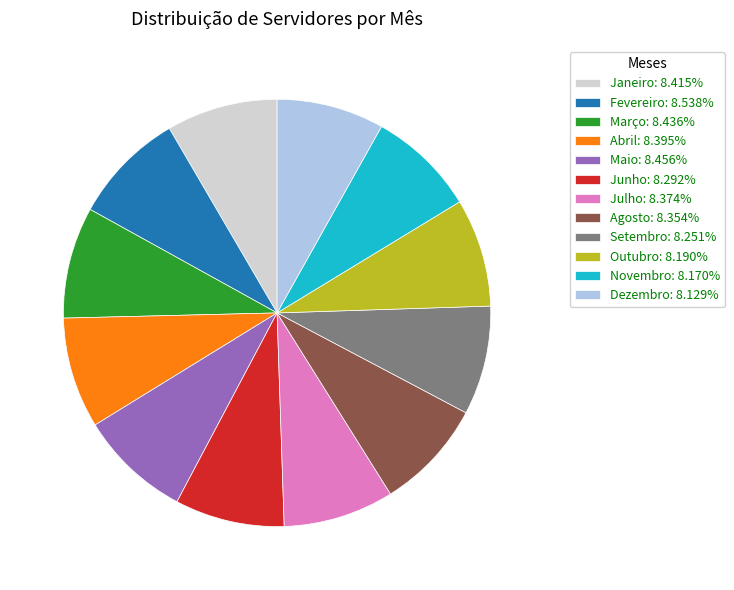

Is the sum of Outubro: 8.190% and Setembro: 8.251% greater than half?

No